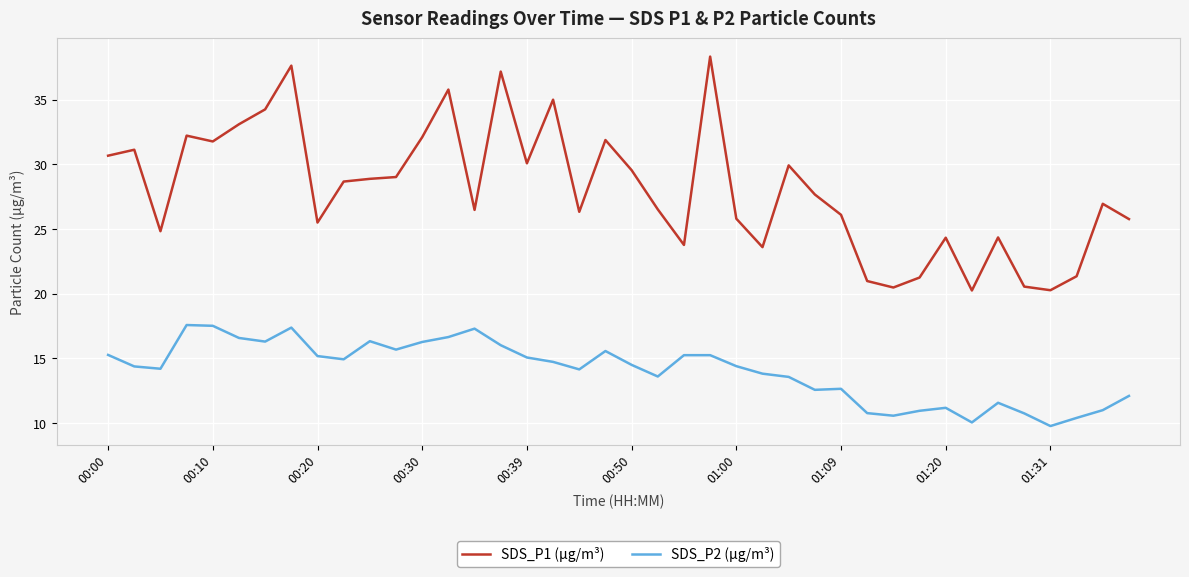

What is the difference between the maximum and minimum values in the SDS_P2 (µg/m³) series?

7.8